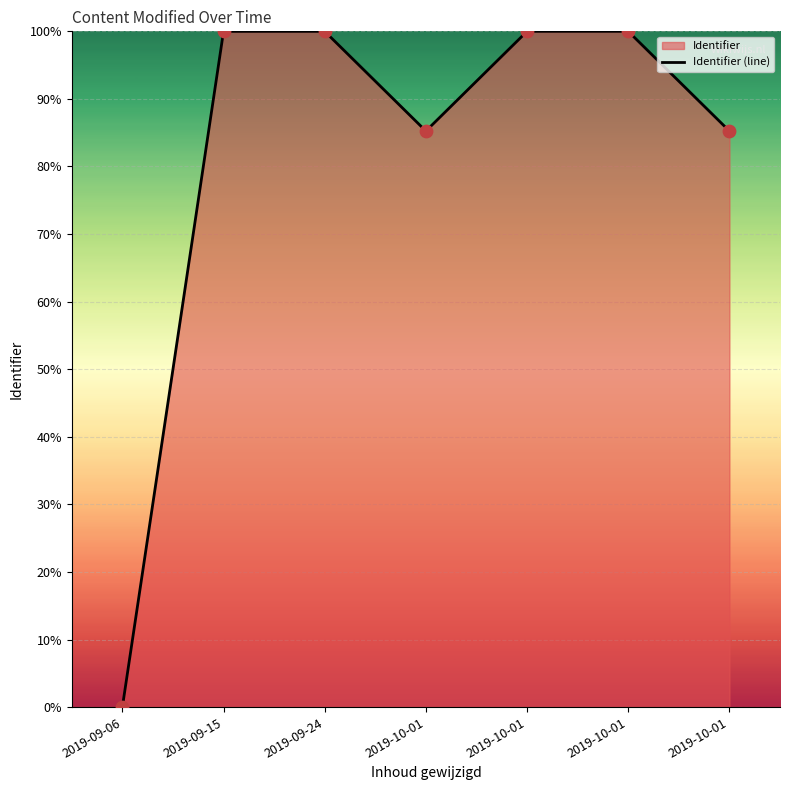

What is the change in value from 2019-10-01 to 2019-10-01?

+14.8